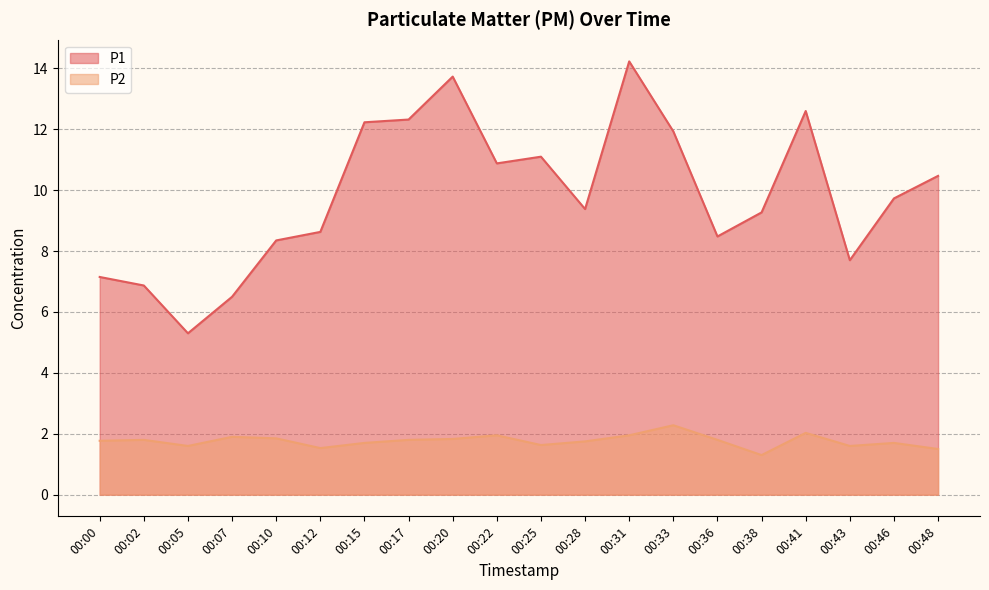

What is the sum of all P1 values?

196.8